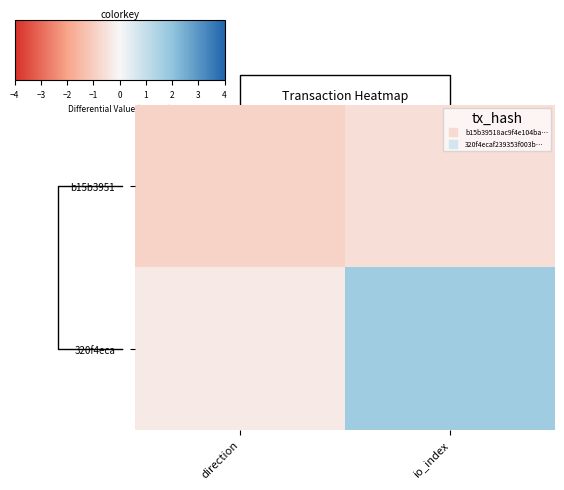

What is the greatest value displayed?

1.7